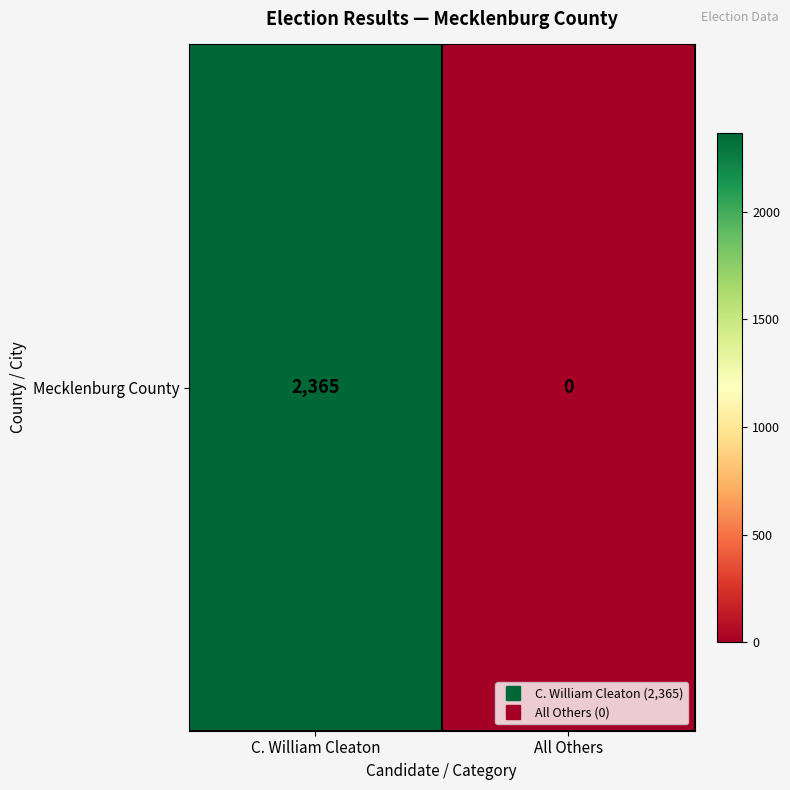

Reading left to right, transcribe all the data shown in this chart.

2365	0